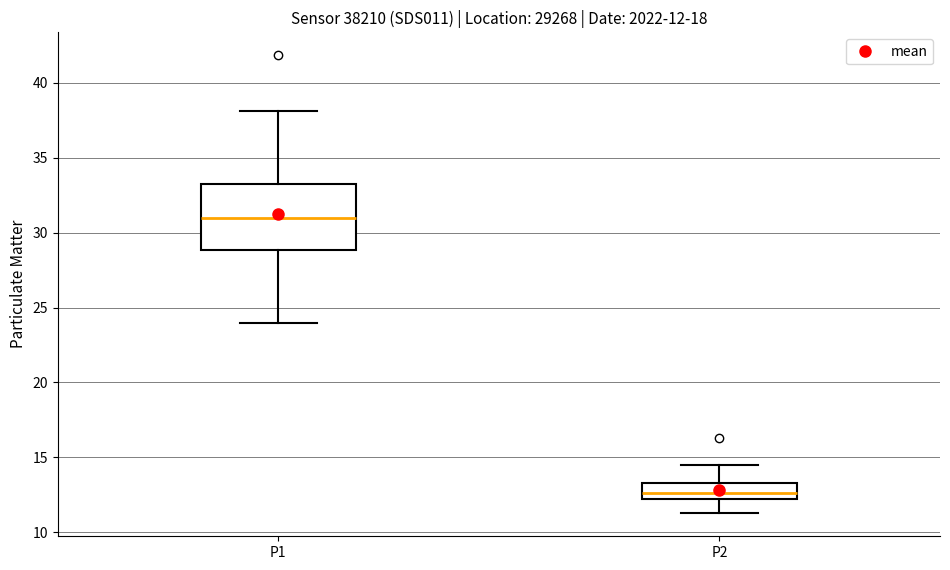

Which box's median line is the highest?

P1